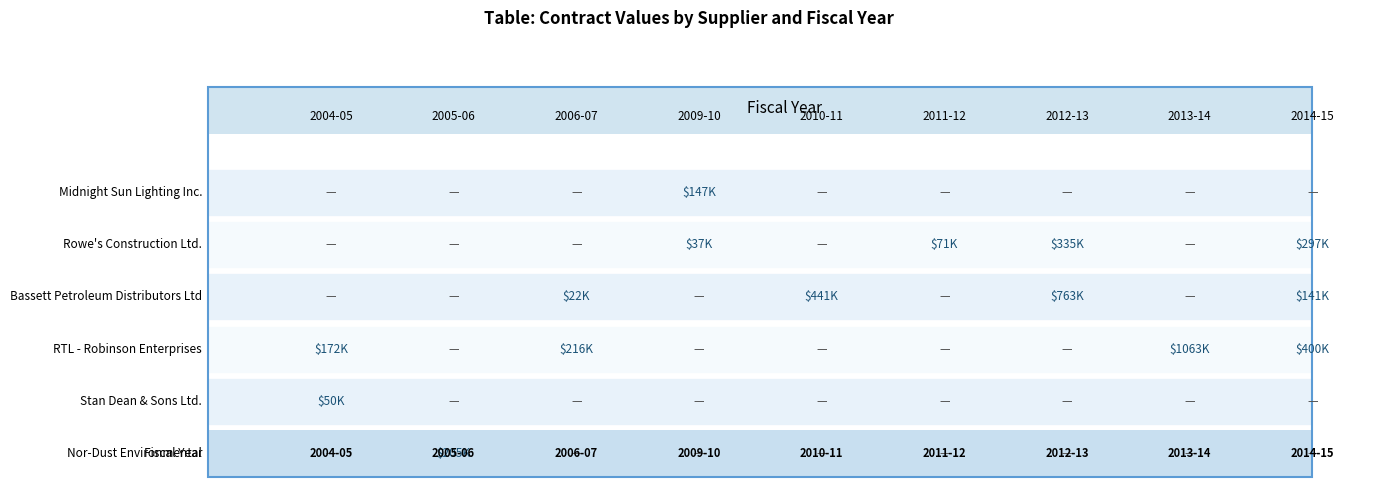

The value of Midnight Sun Lighting Inc. at 2 is 0.0. True or false?

True